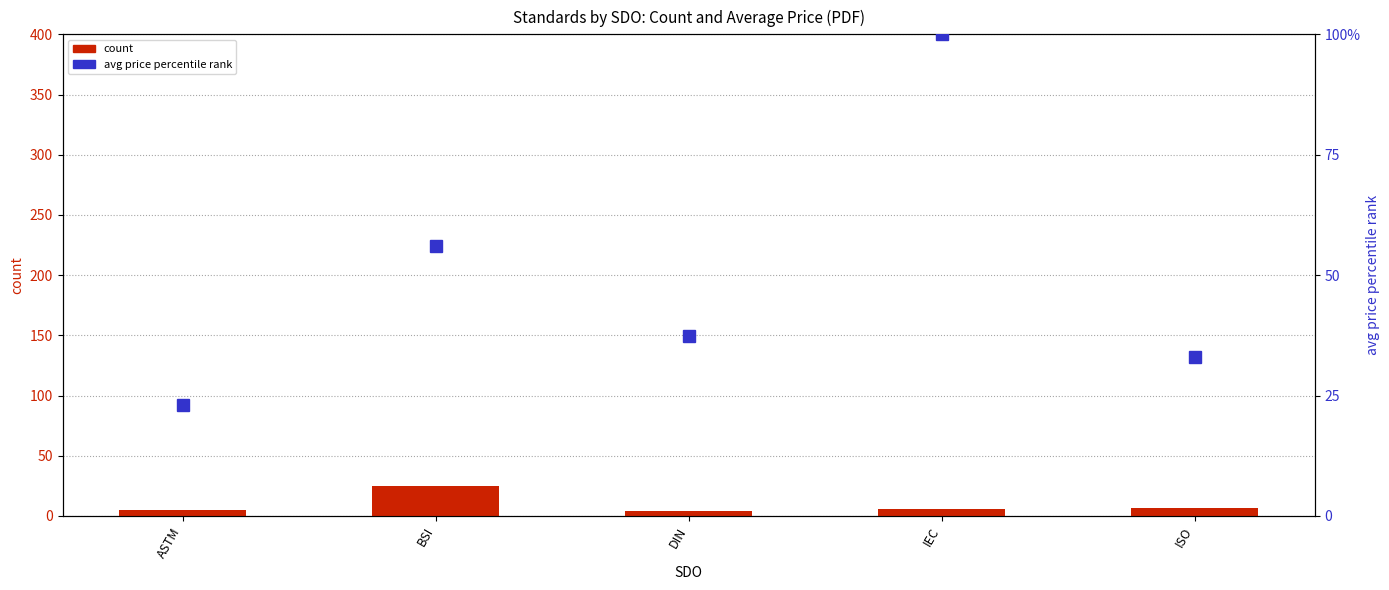

At how many categories does at least one series exceed 23?

4